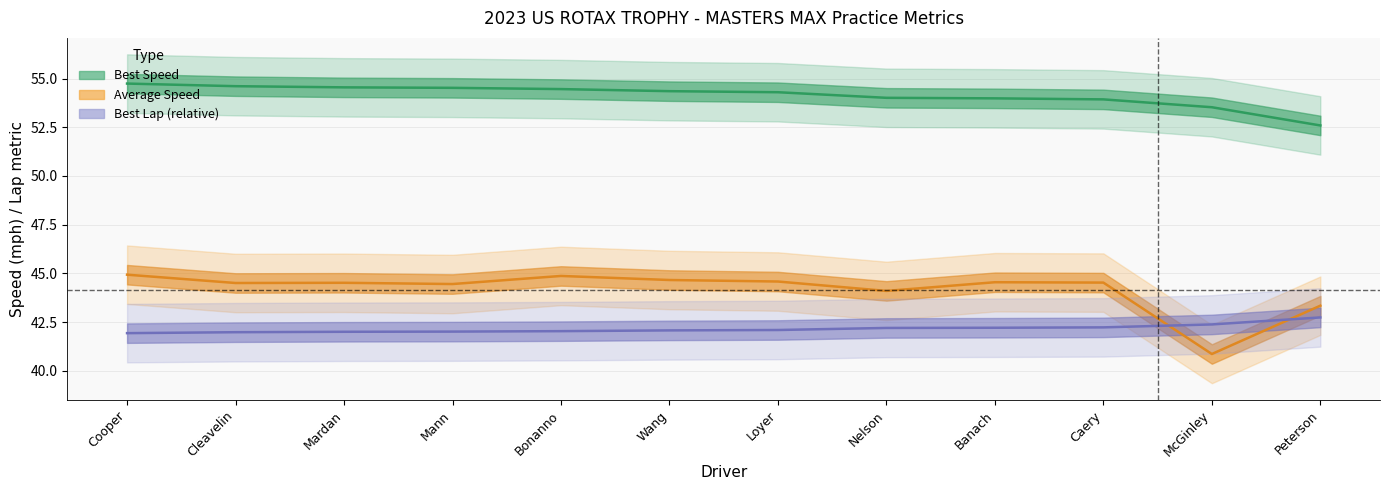

Where does the Best Lap time series first go above 42?

Mardan